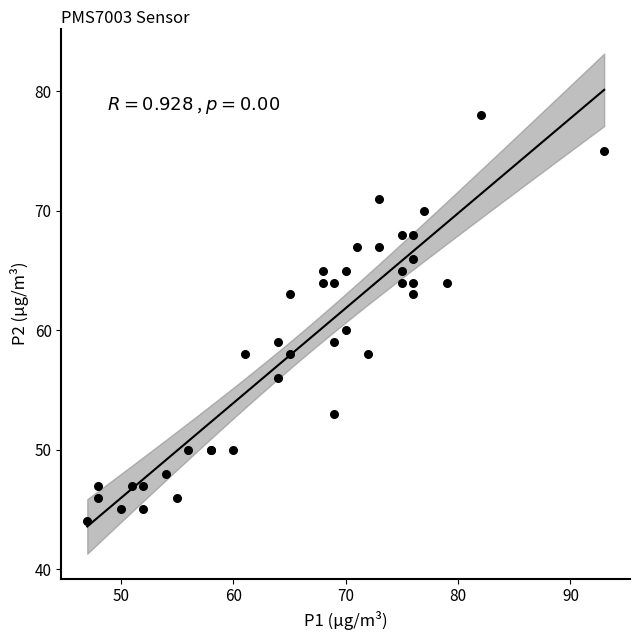

What Y value in the scatter plot is closest to 61?

60